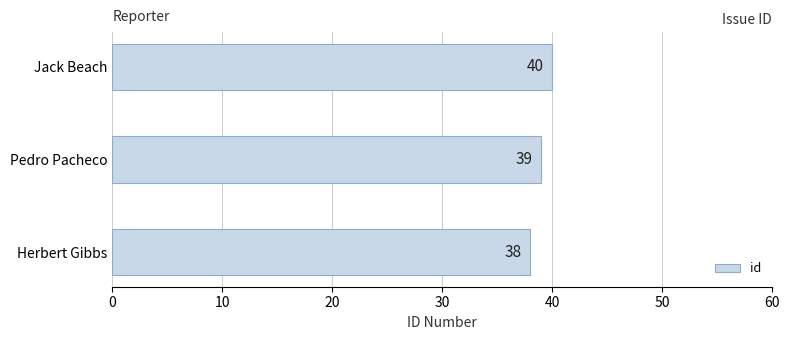

Read the value at Jack Beach.

40